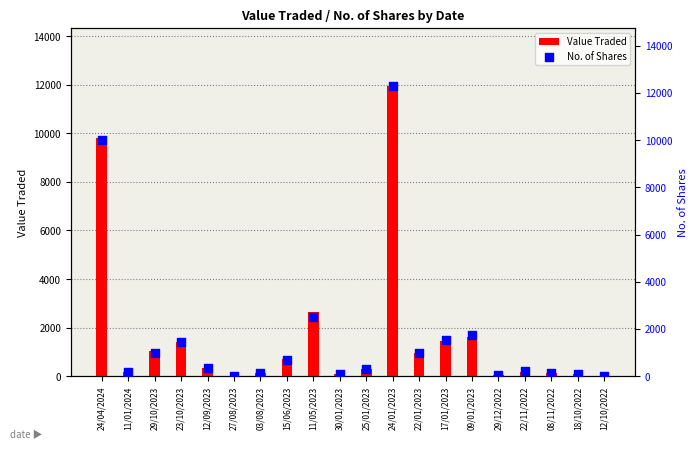

At which category is the sum across all series the highest?

24/01/2023